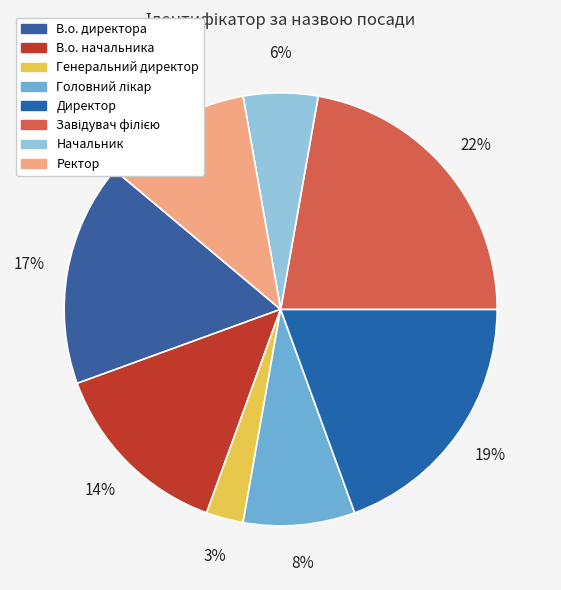

Count the number of slices in the pie.

8